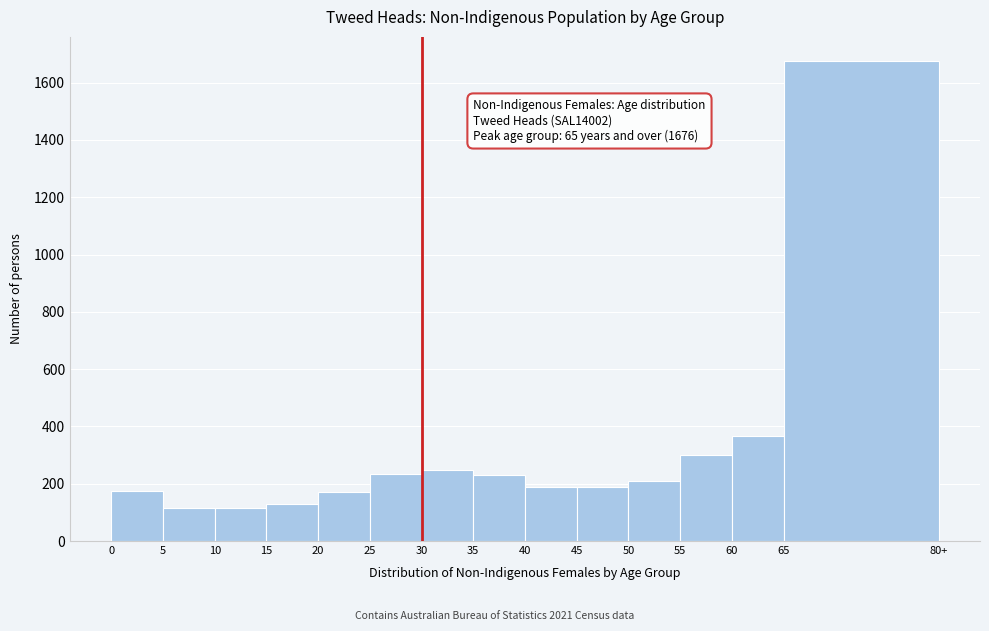

Which label corresponds to the largest value in the chart?

65